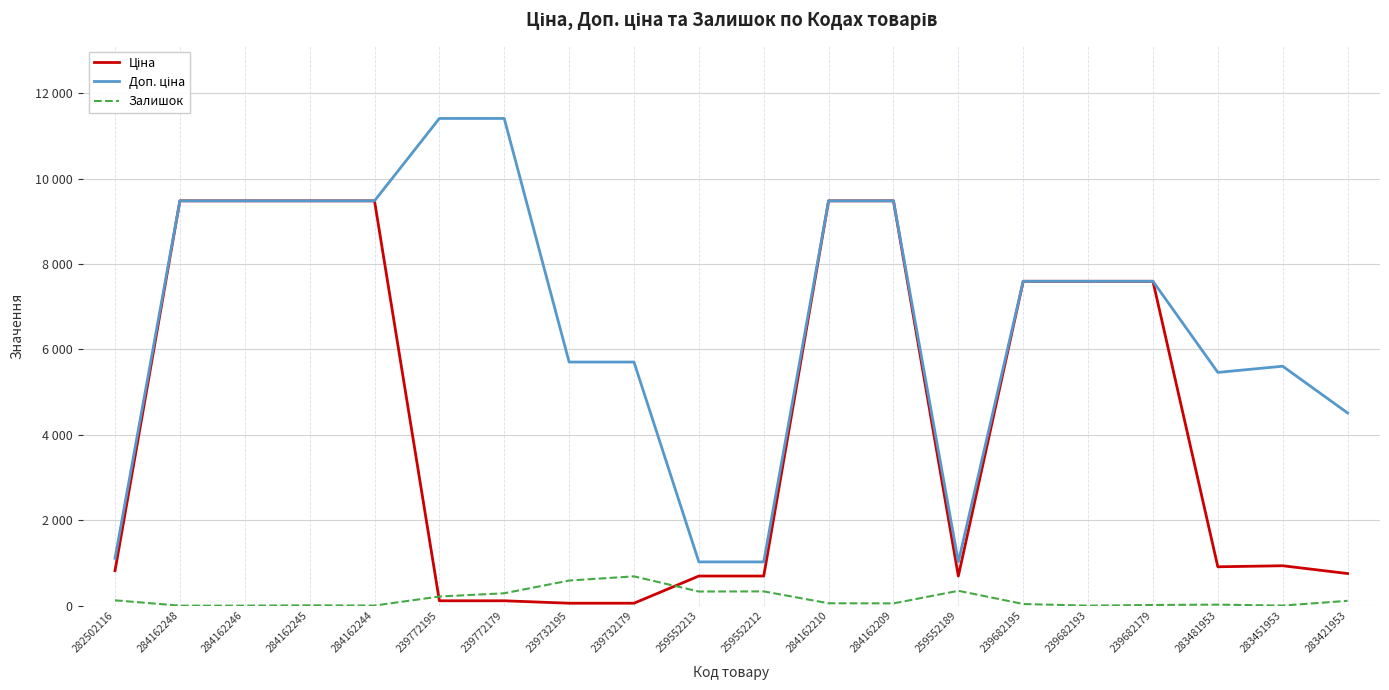

True or false: Доп. ціна has a value of 1745.7 at 259552189.

False